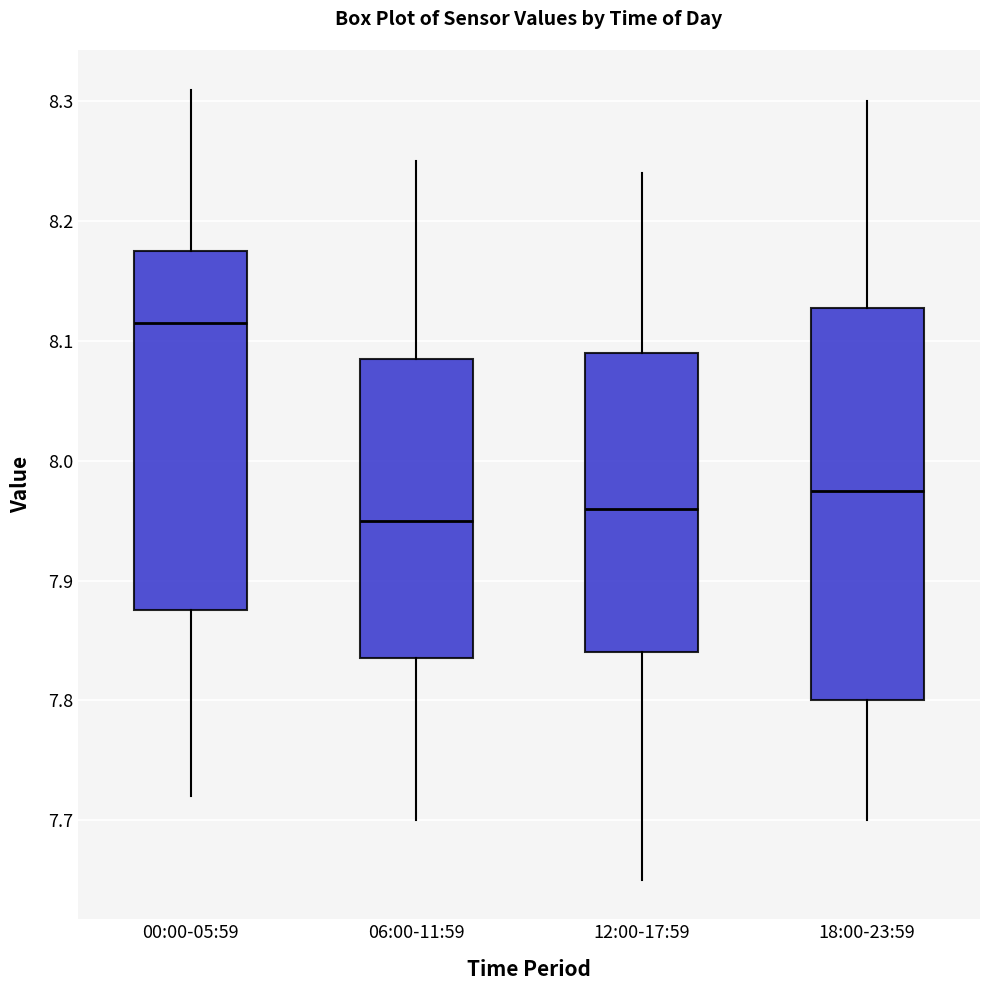

Where is the lower edge of the box for 06:00-11:59 on the y-axis? The values are not printed on the chart, so give them approximately, as read against the axis.

7.84